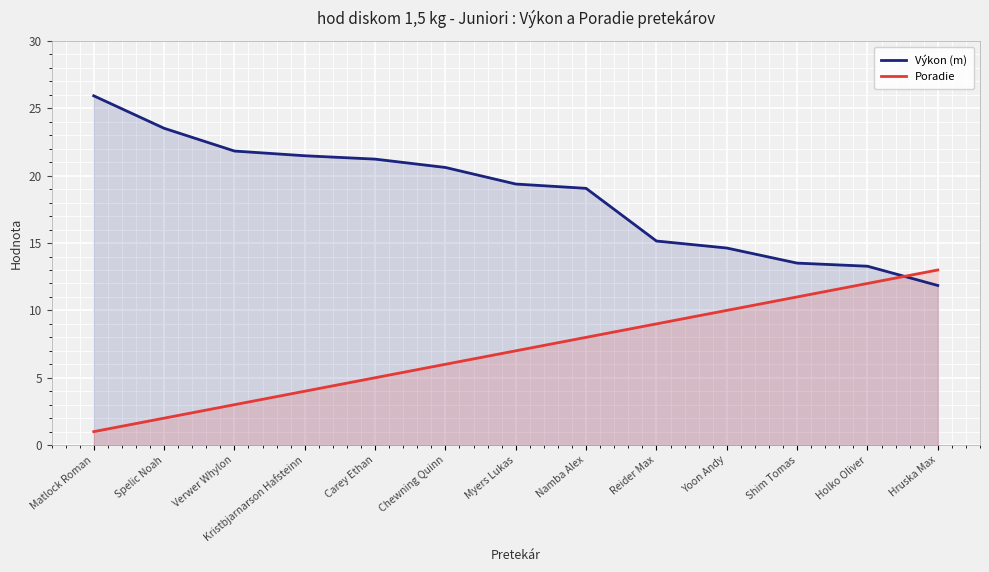

The value of Poradie at Myers Lukas is 3.6. True or false?

False